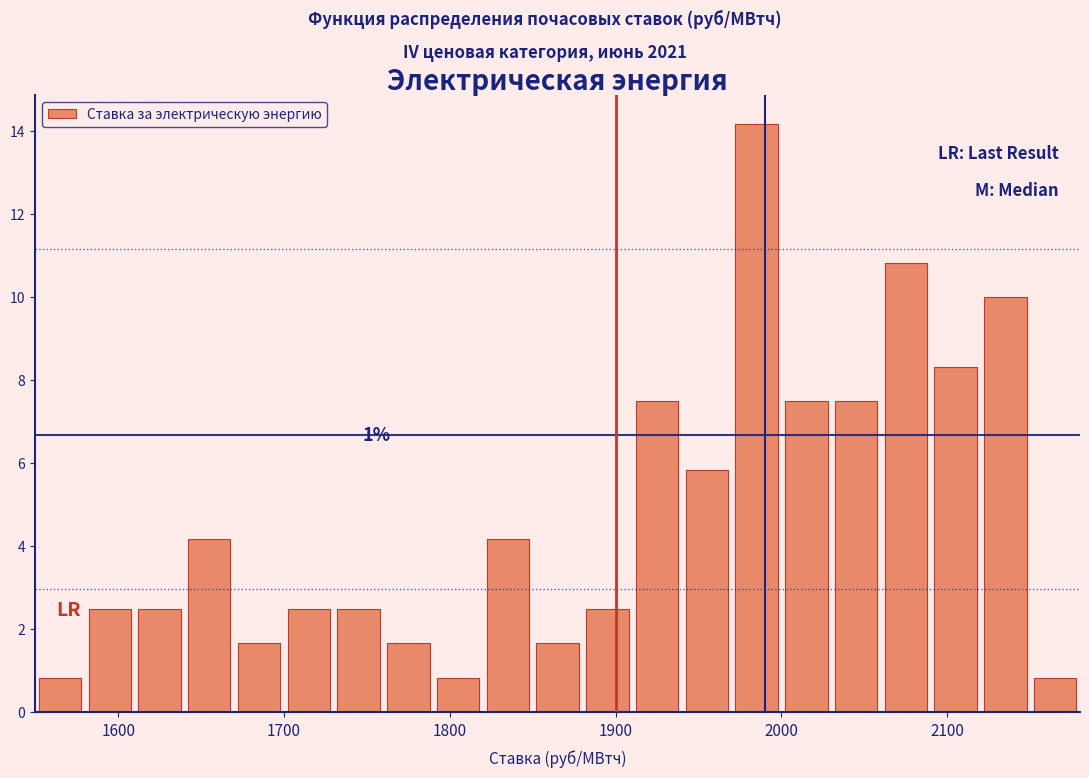

Around what value on the x-axis is the tallest bar? Give the approximate position of its centre, as read against the axis.

1990